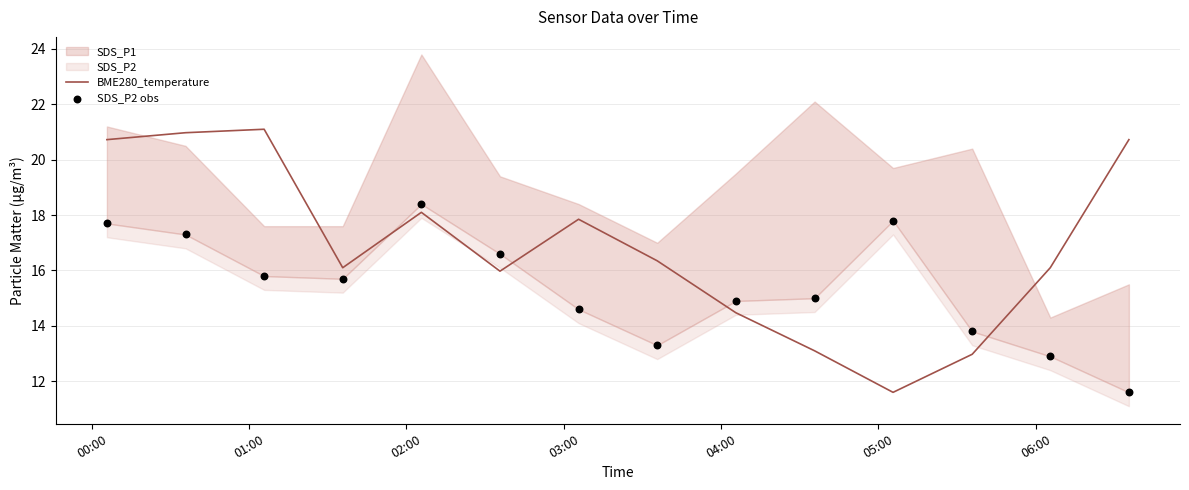

What is the highest value of the BME280_temperature series?

21.1